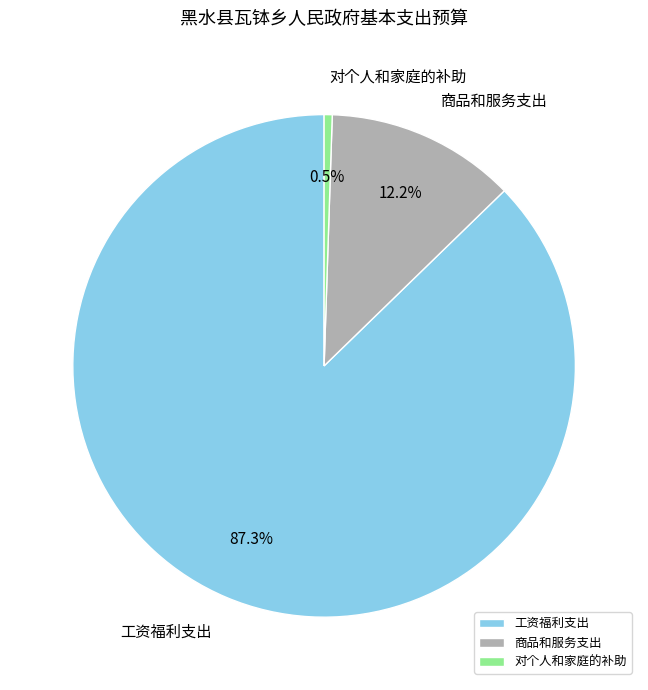

The 工资福利支出 slice represents 87% of the pie. True or false?

True